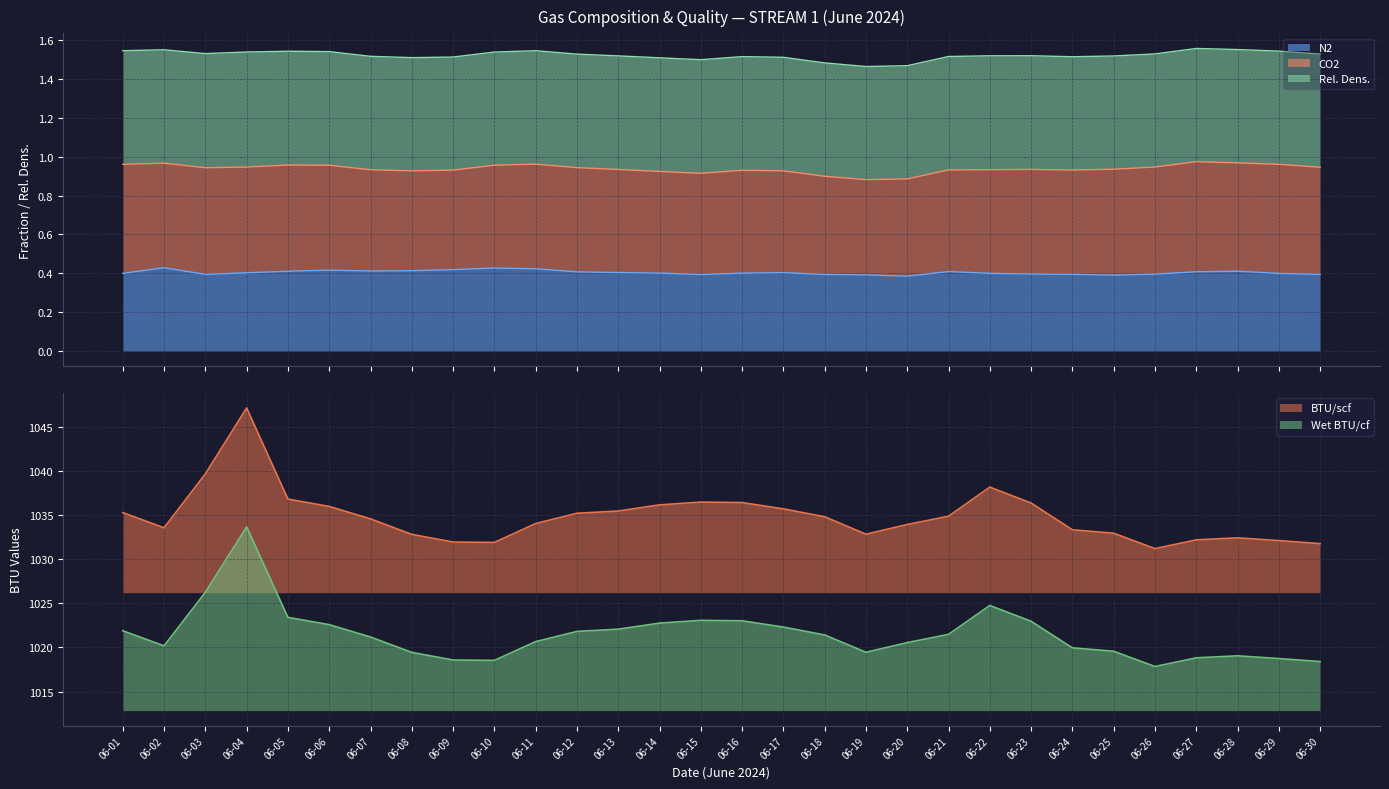

Does the chart display data point markers on the line(s)?

No